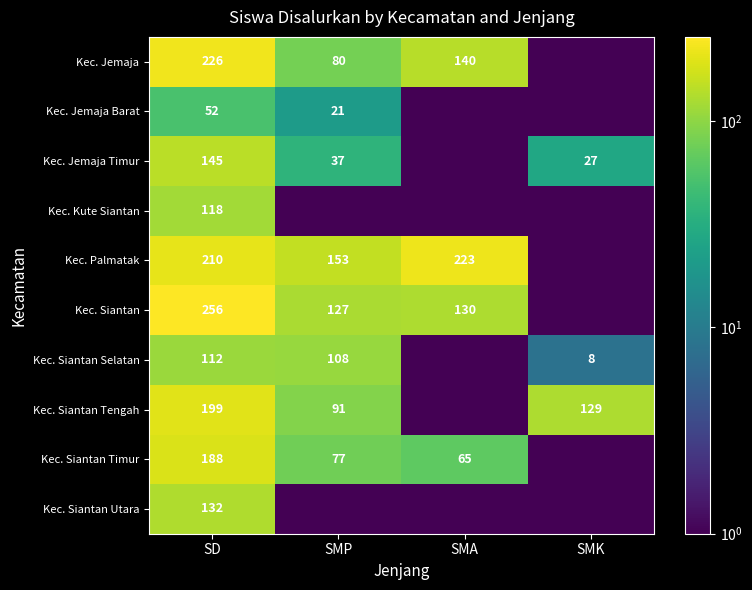

The Kec. Jemaja series shows 141.6 at SMP. True or false?

False